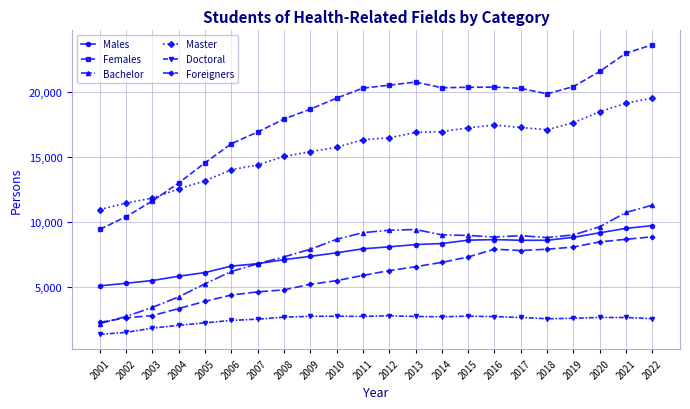

Read the Females value at 2007, to the nearest 100.

16900